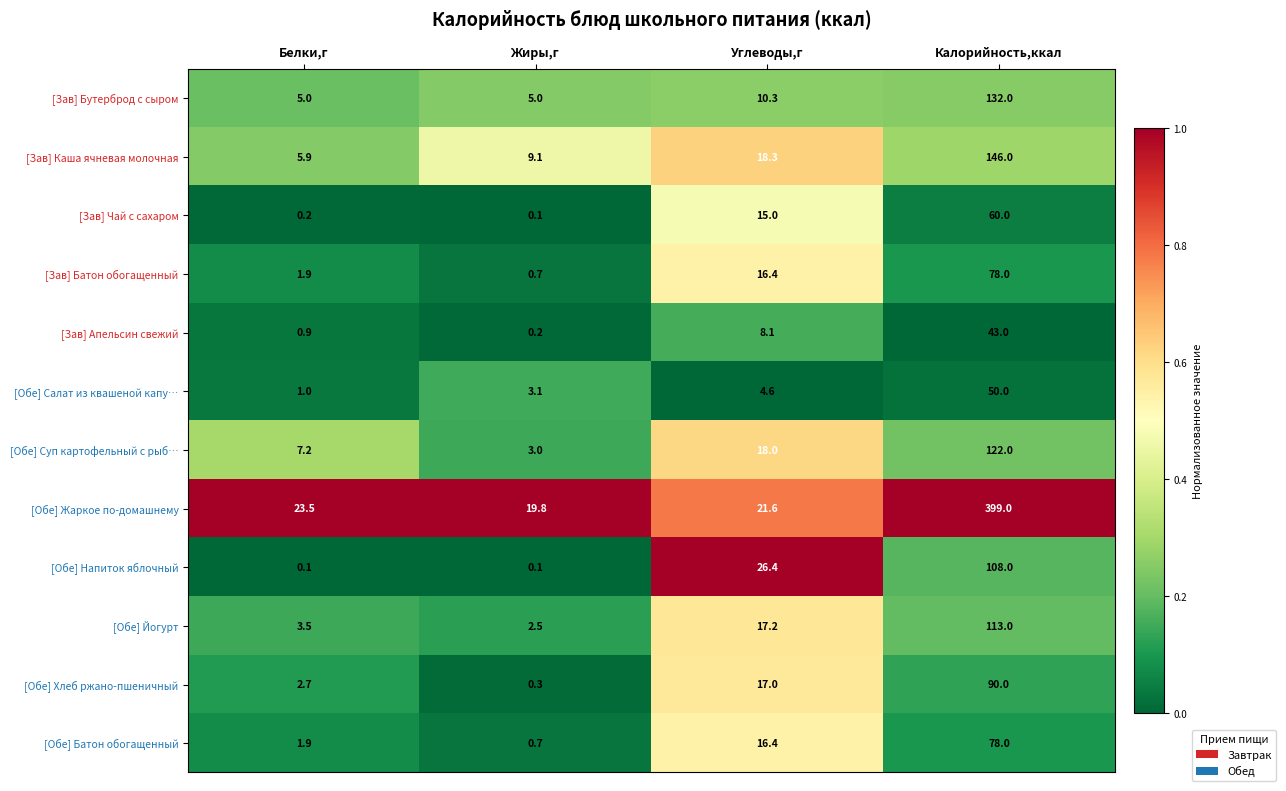

Which series has the largest total across all categories?

[Обе] Жаркое по-домашнему